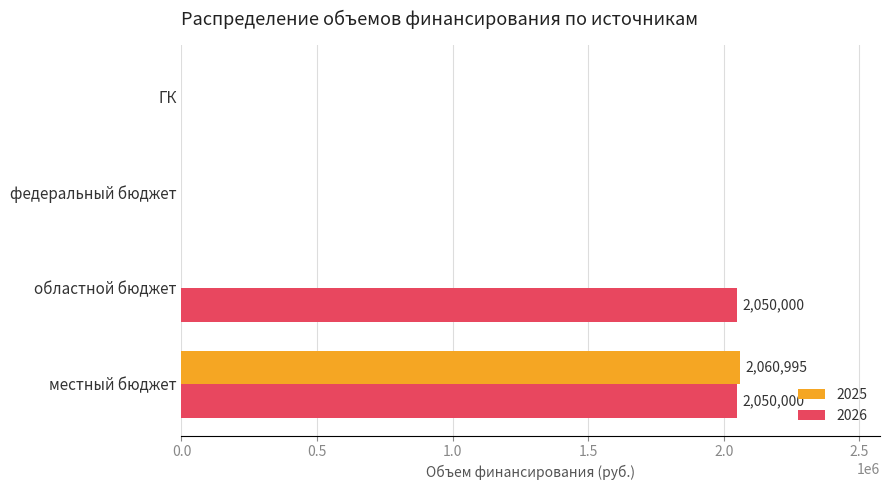

The value of 2026 at федеральный бюджет is 910539. True or false?

False